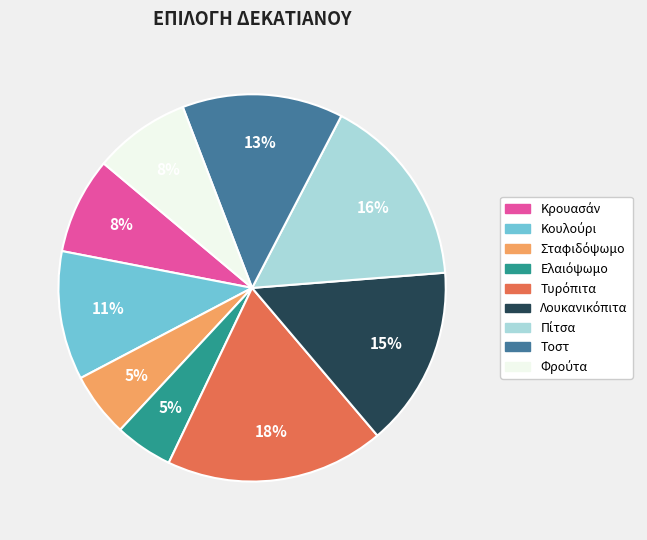

To the nearest percent, what is the difference between the largest and smallest slice percentages?

13%